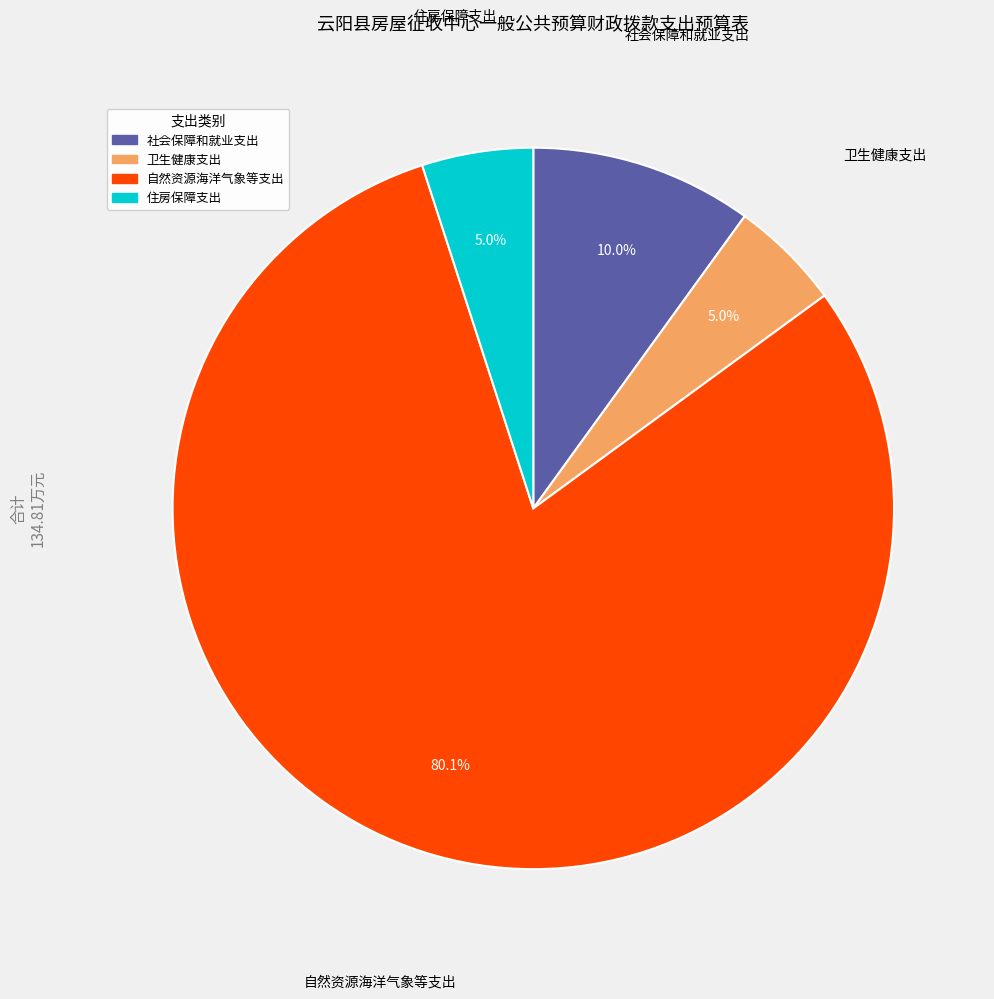

How much of the chart is everything except 社会保障和就业支出?

90.0%